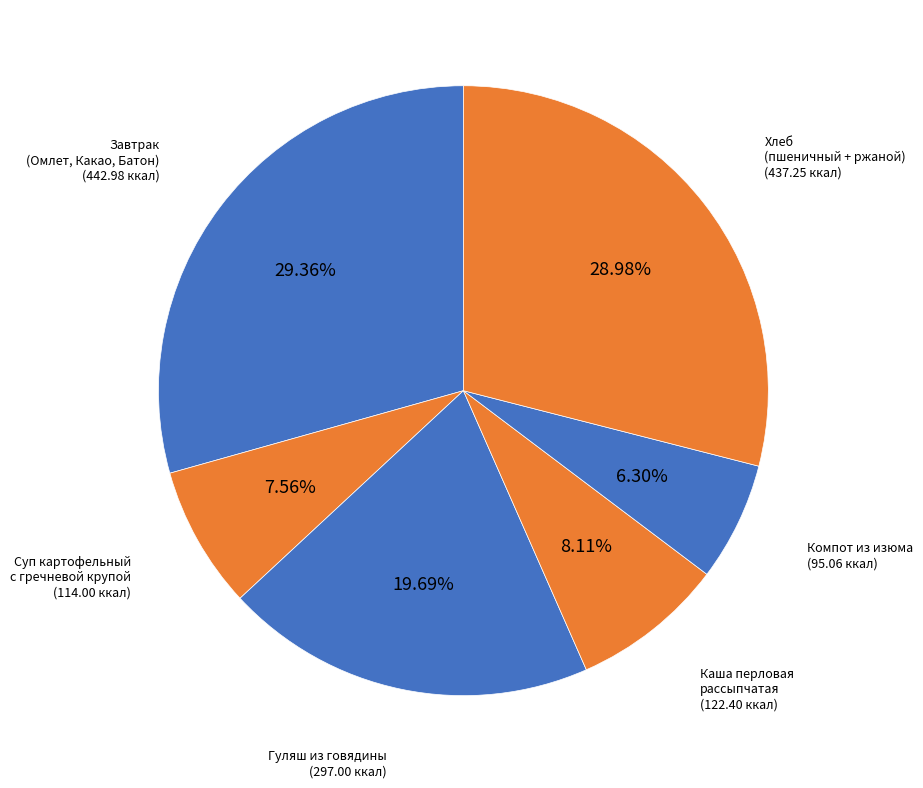

What is the smallest slice in the pie chart?

Компот из изюма